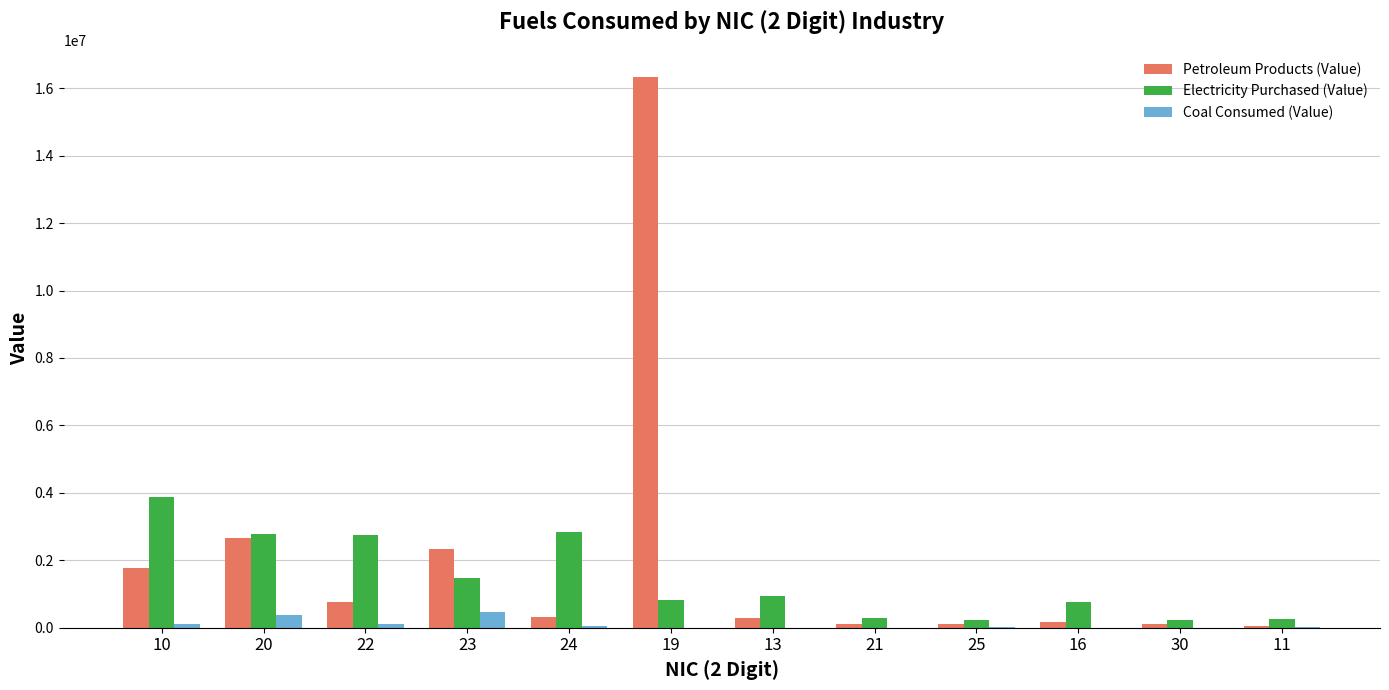

What is the maximum value shown in the chart?

16326447